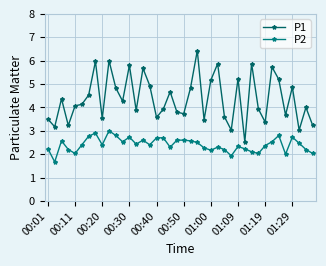

True or false: P1 and P2 cross at least once.

False